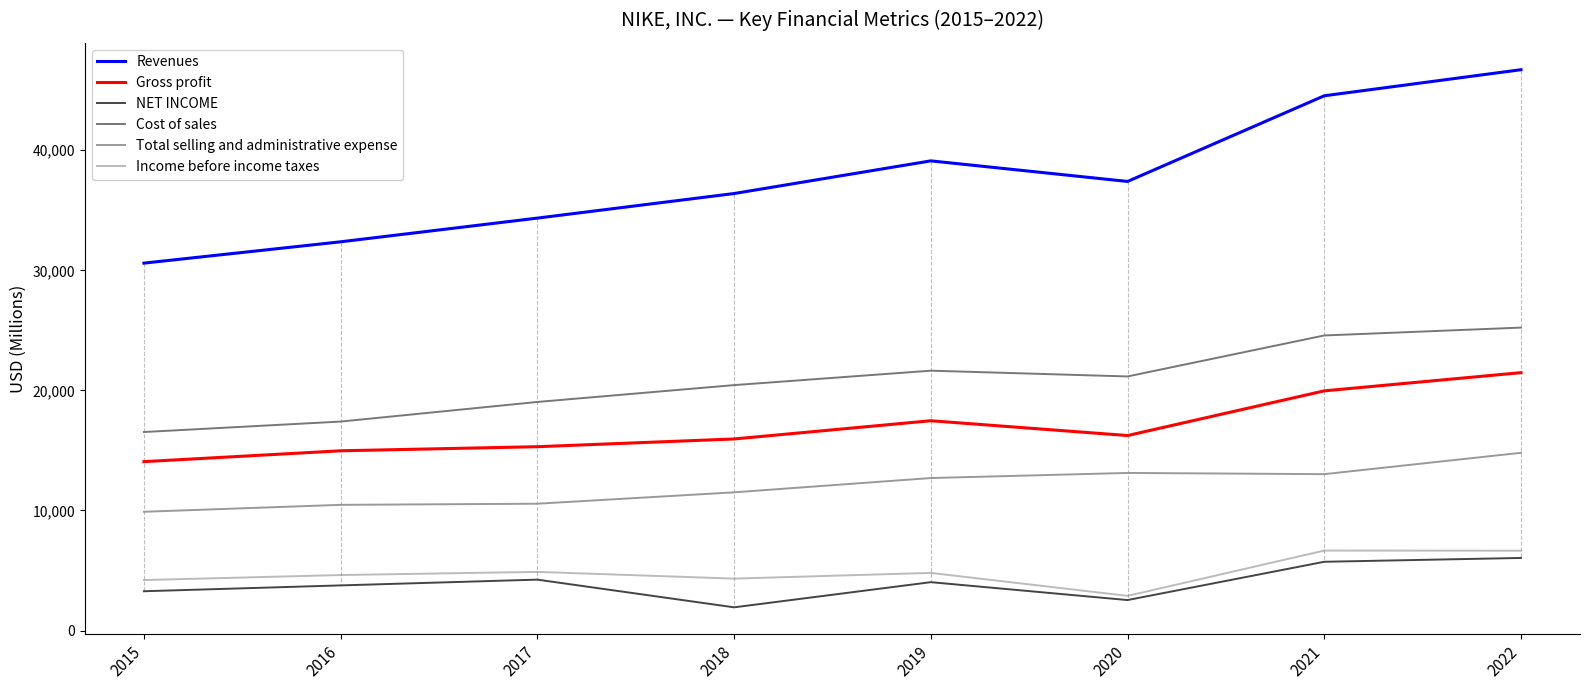

List the series in order of their peak value, lowest first.

NET INCOME, Income before income taxes, Total selling and administrative expense, Gross profit, Cost of sales, Revenues